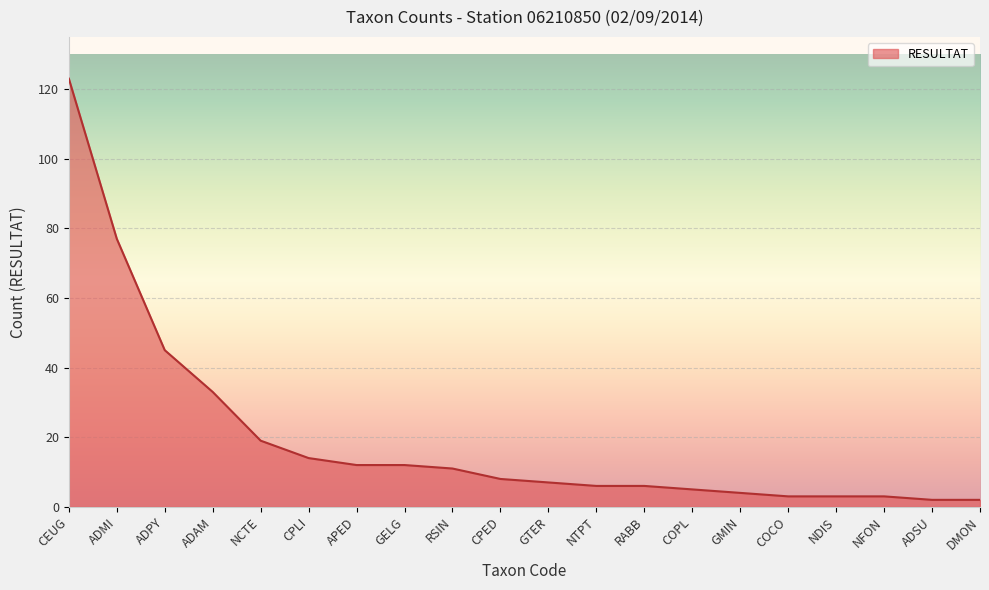

What is the maximum value shown in the chart?

123